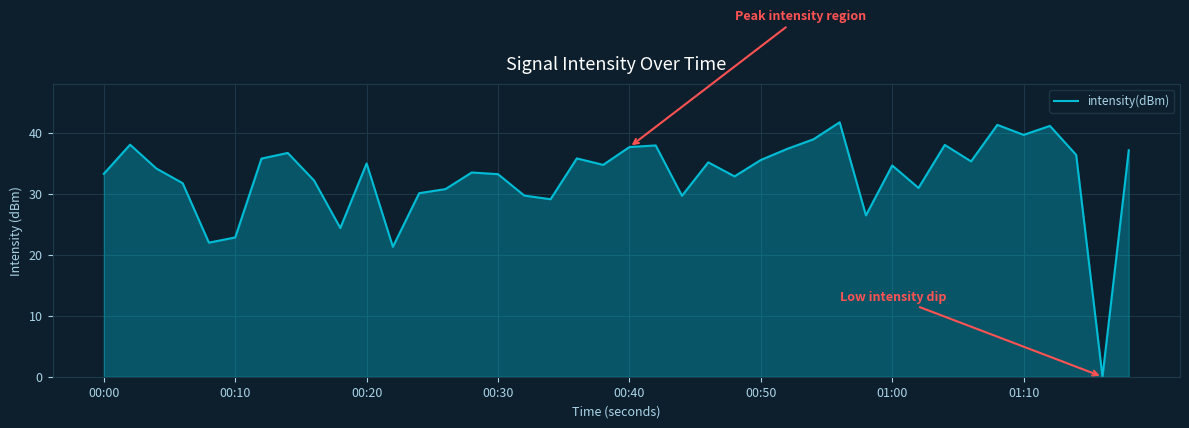

What is the greatest value displayed?

41.8